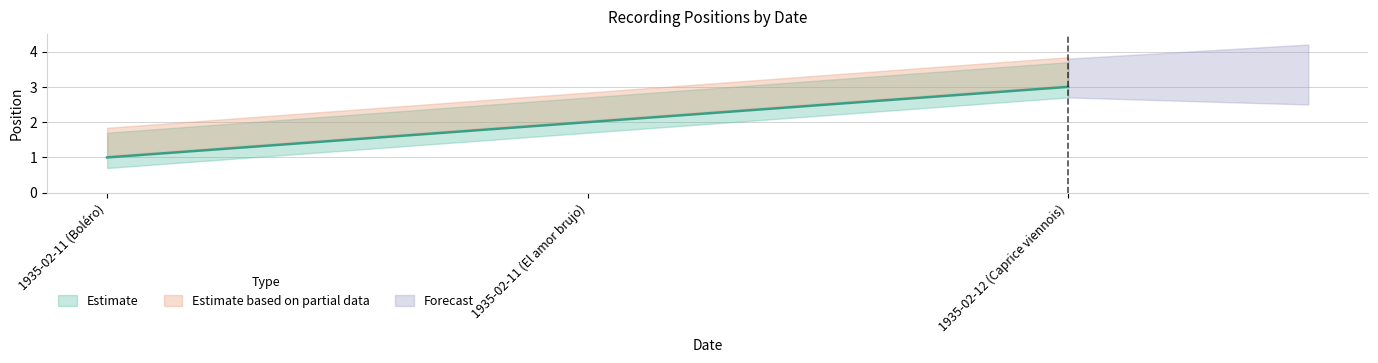

What is the sum of the values at 1935-02-11 (Boléro) and 1935-02-12 (Caprice viennois)?

4